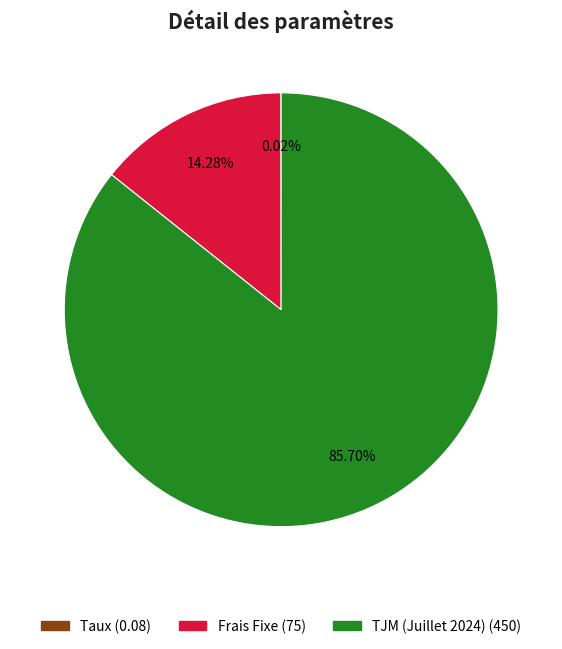

What percentage is NOT represented by Frais Fixe?

85.7%